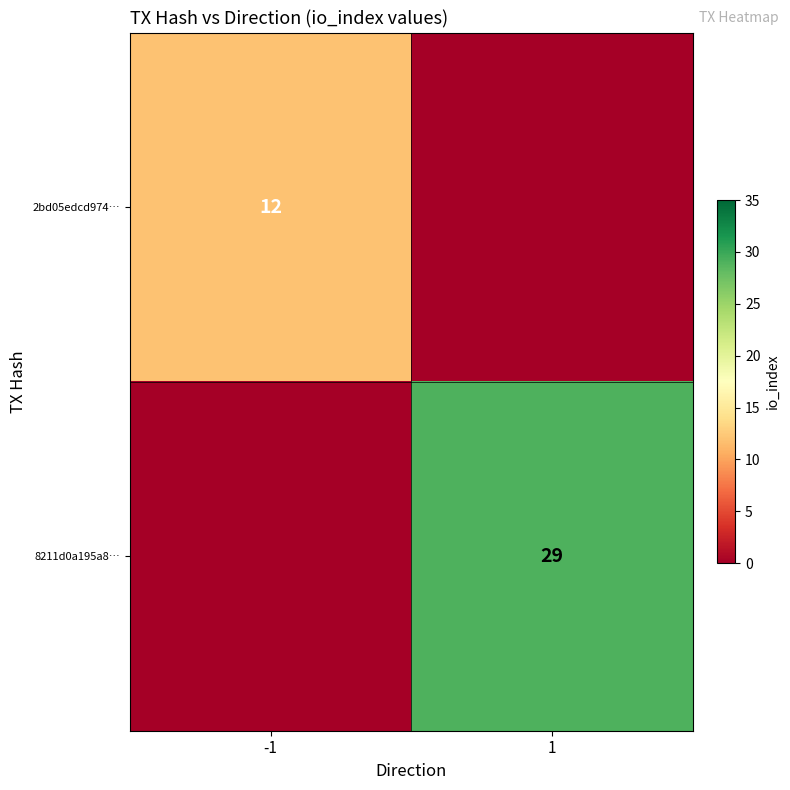

At which category is the sum across all series the highest?

1